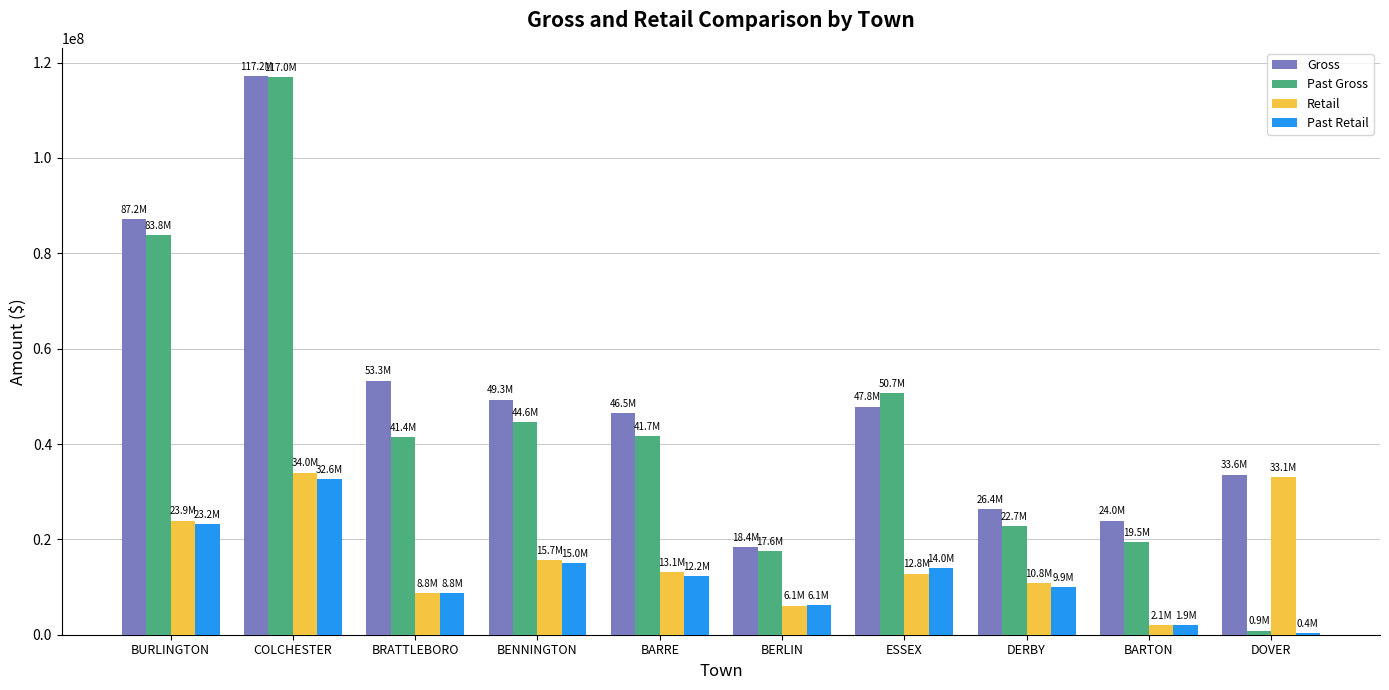

Which series has the largest range (max minus min)?

Past Gross